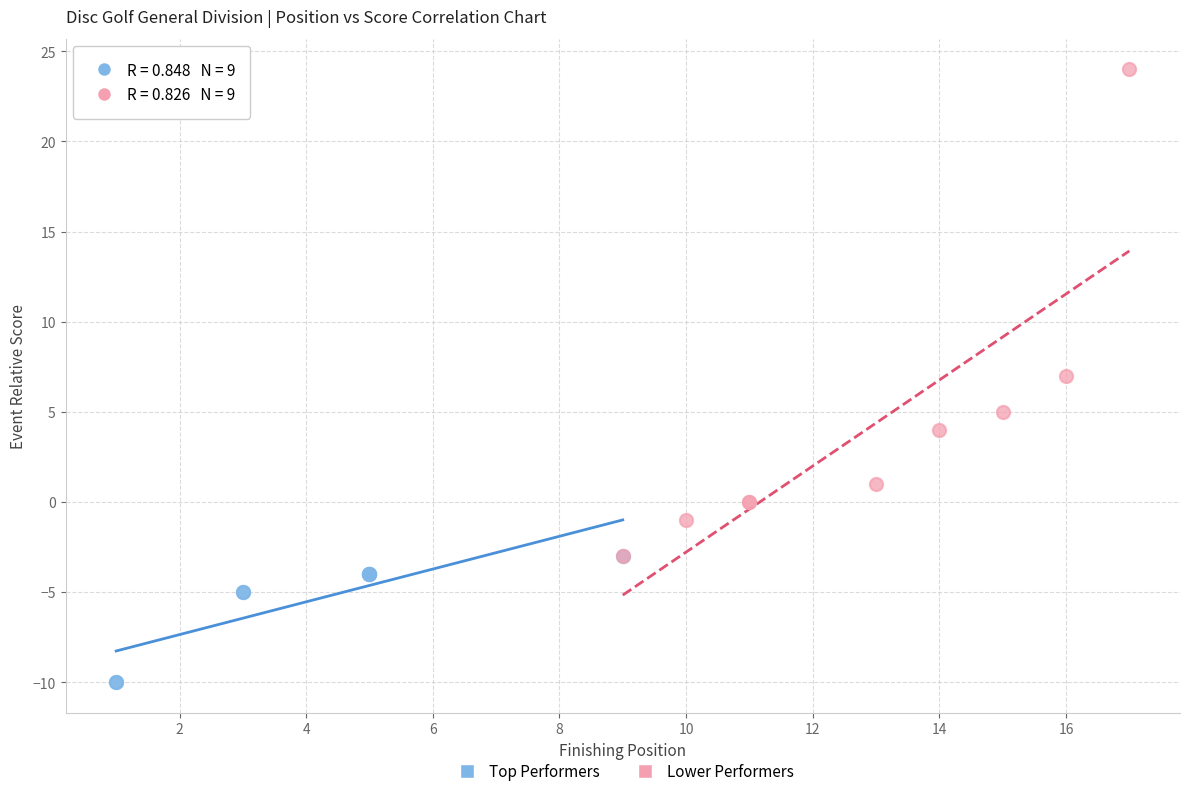

Which series reaches the maximum Y coordinate?

Lower Performers